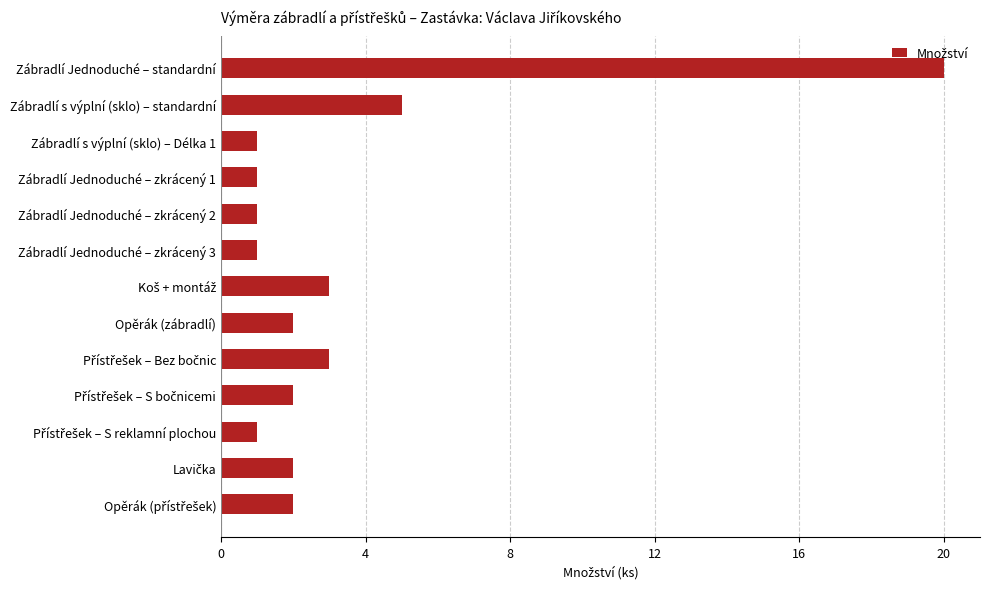

What is the maximum value shown in the chart?

20